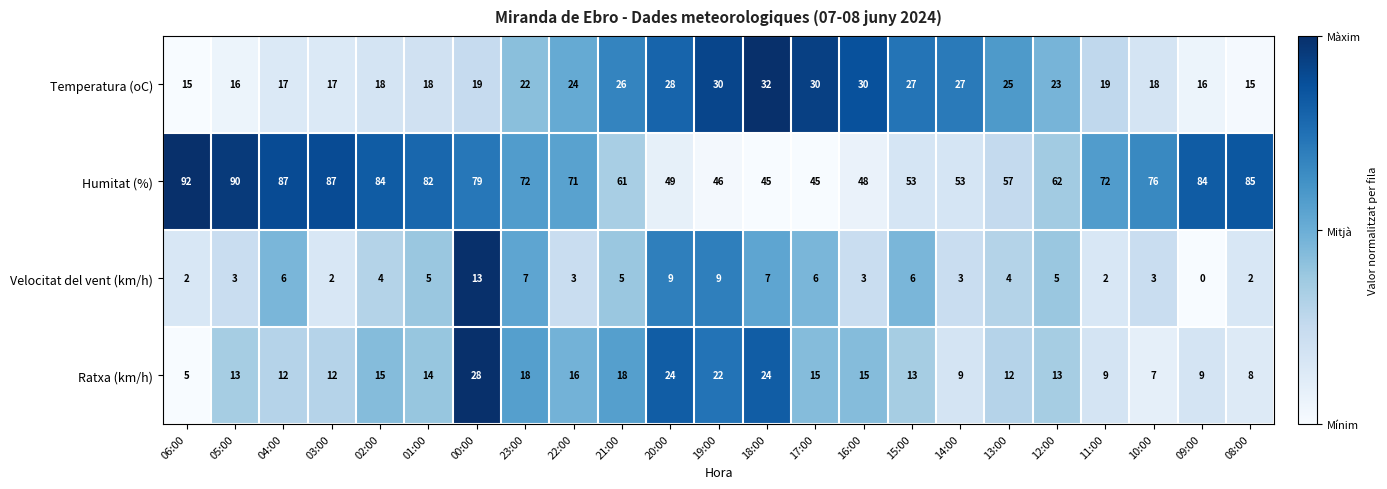

At which category does the chart reach its peak across all series?

06:00